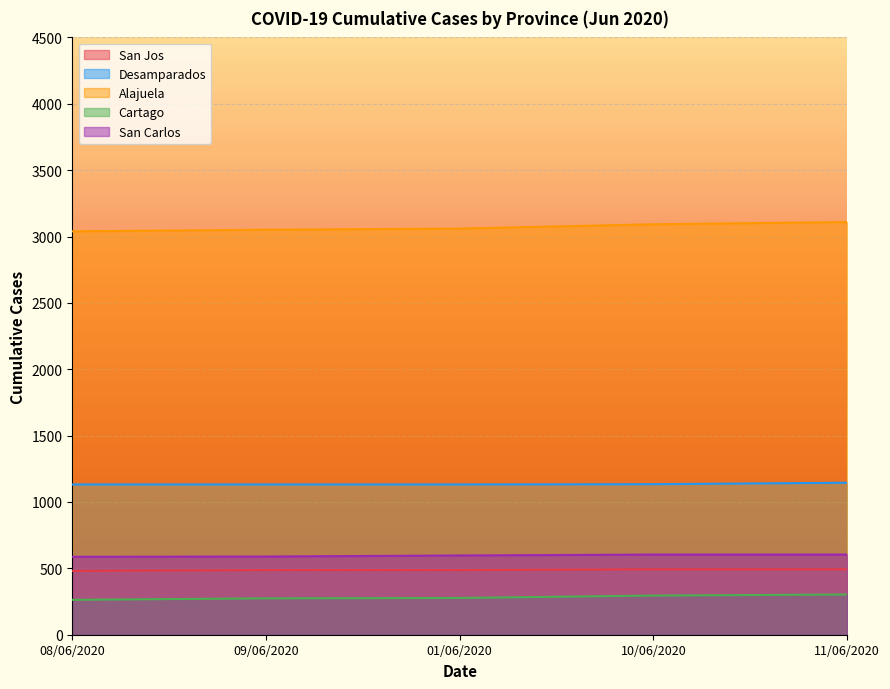

What is the difference between the maximum and second lowest values in the Desamparados series?

13